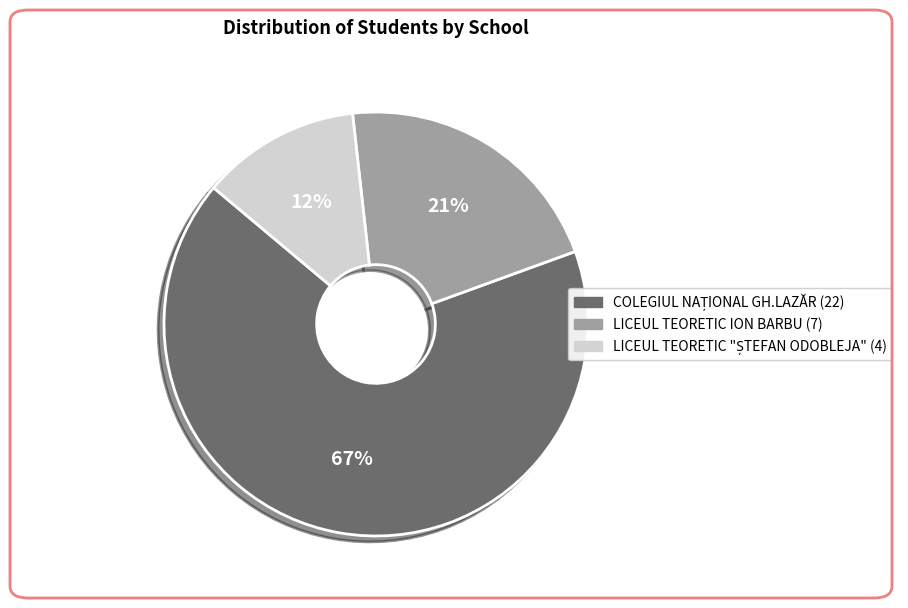

Is it true that LICEUL TEORETIC ION BARBU is 32% of the pie?

False